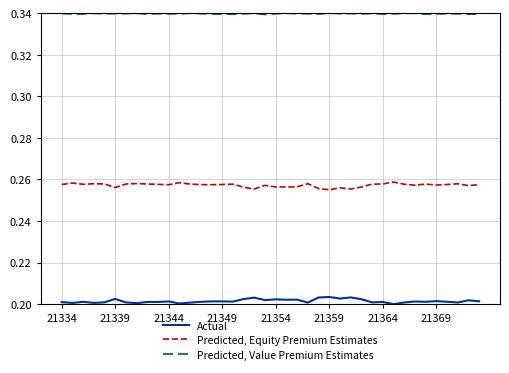

True or false: Predicted, Value Premium Estimates and Actual cross at least once.

False